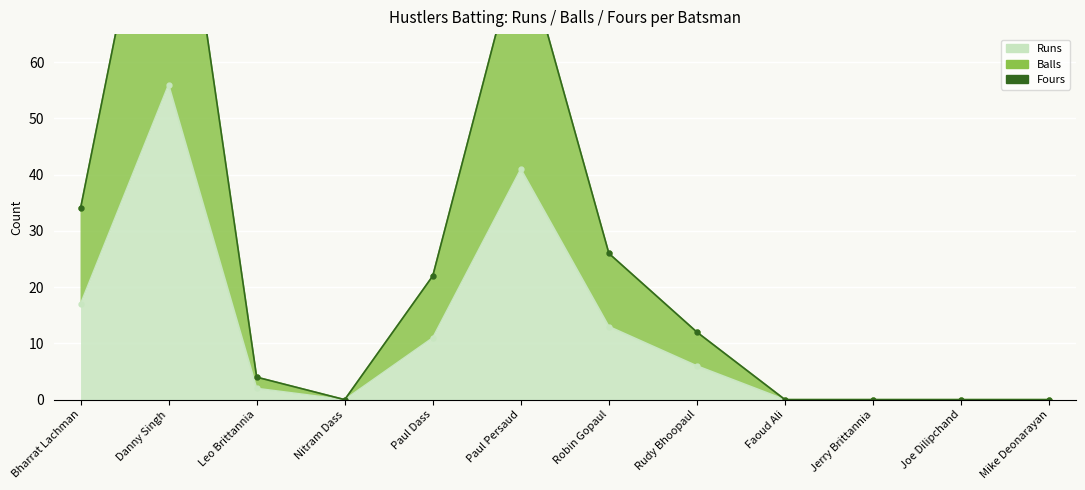

What position from the right is Mike Deonarayan?

1